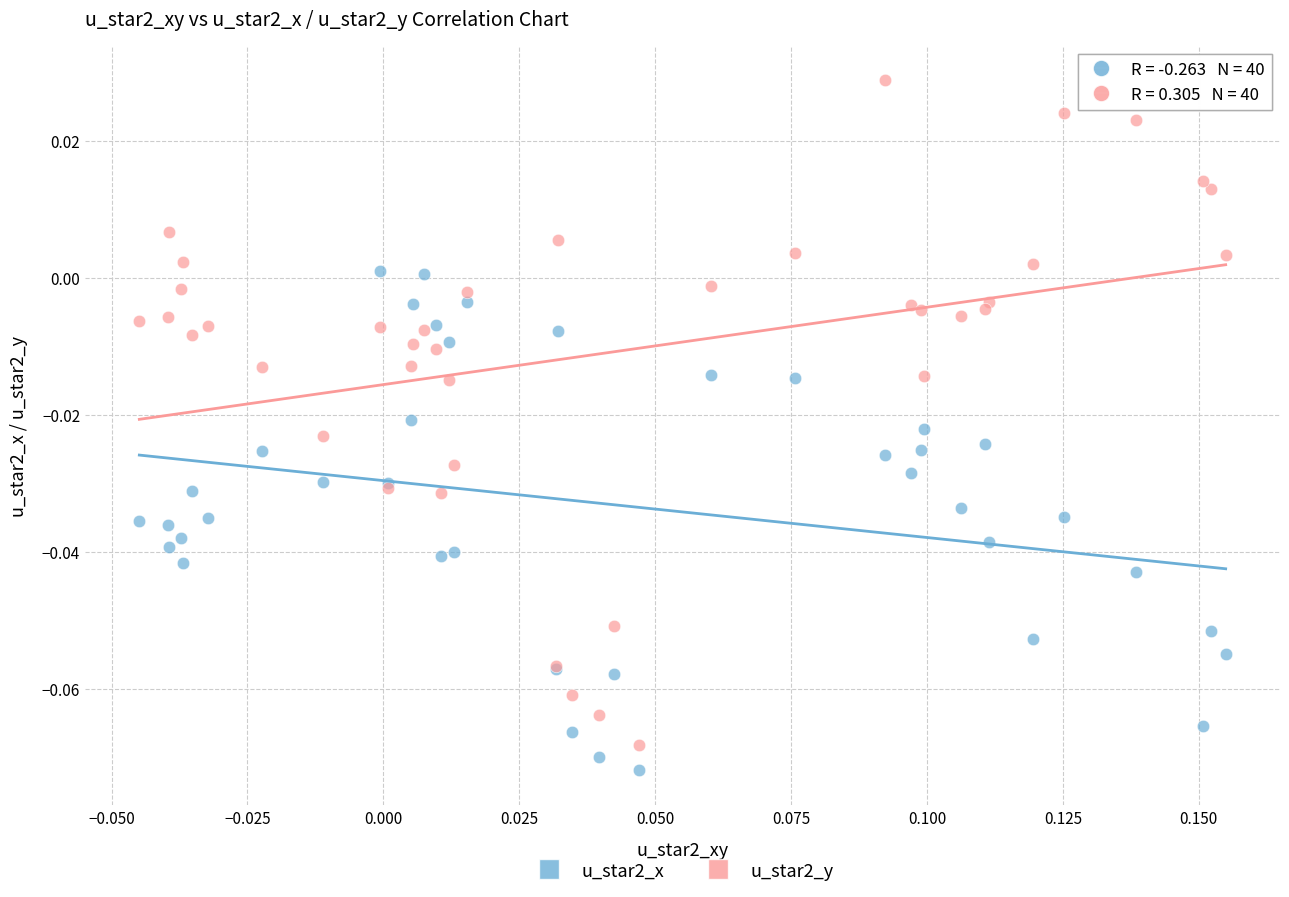

What are all the series names shown in the legend?

u_star2_x, u_star2_y